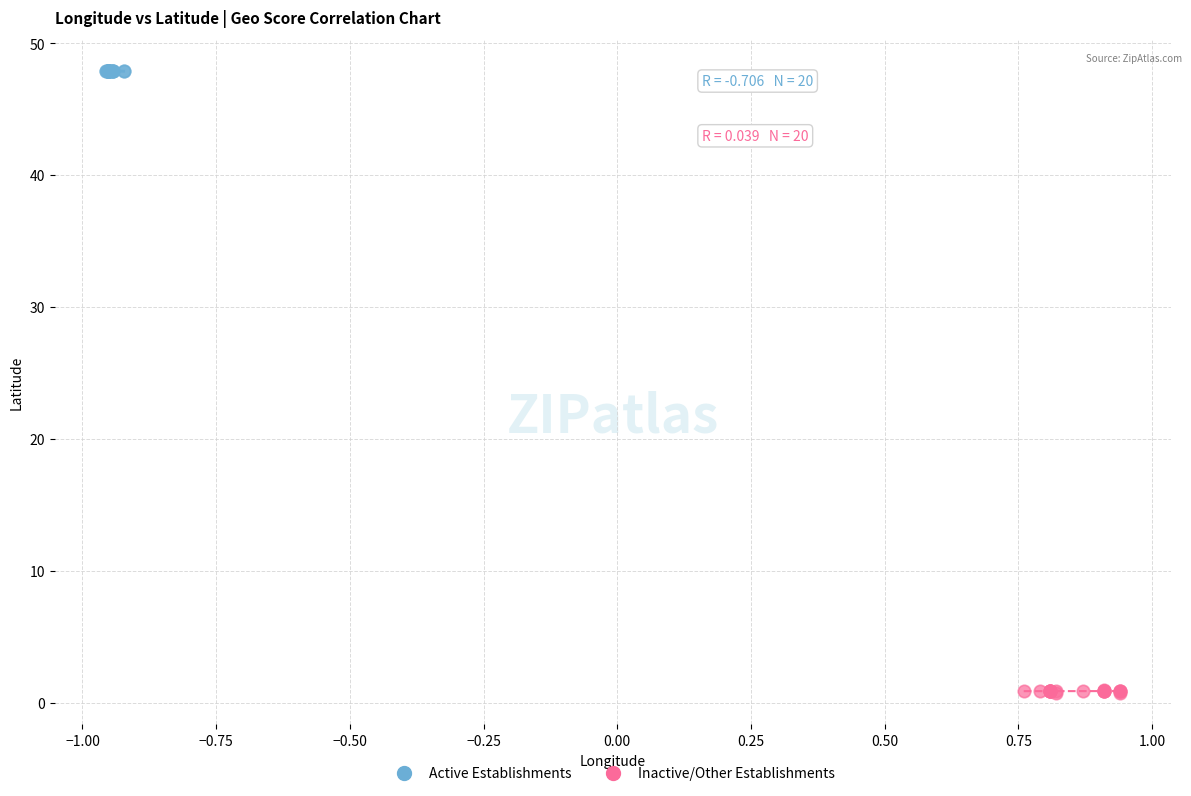

Which series has the largest Y range (max minus min)?

Inactive/Other Establishments